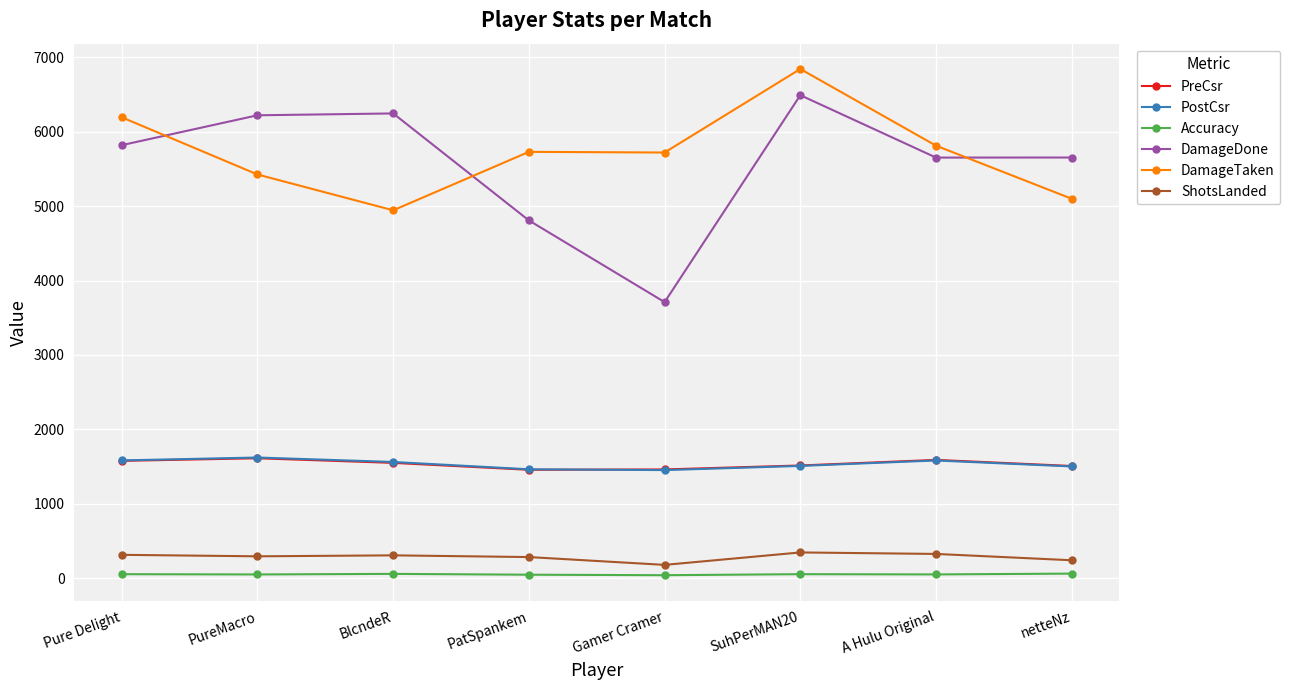

Which series has the widest spread of values?

DamageDone